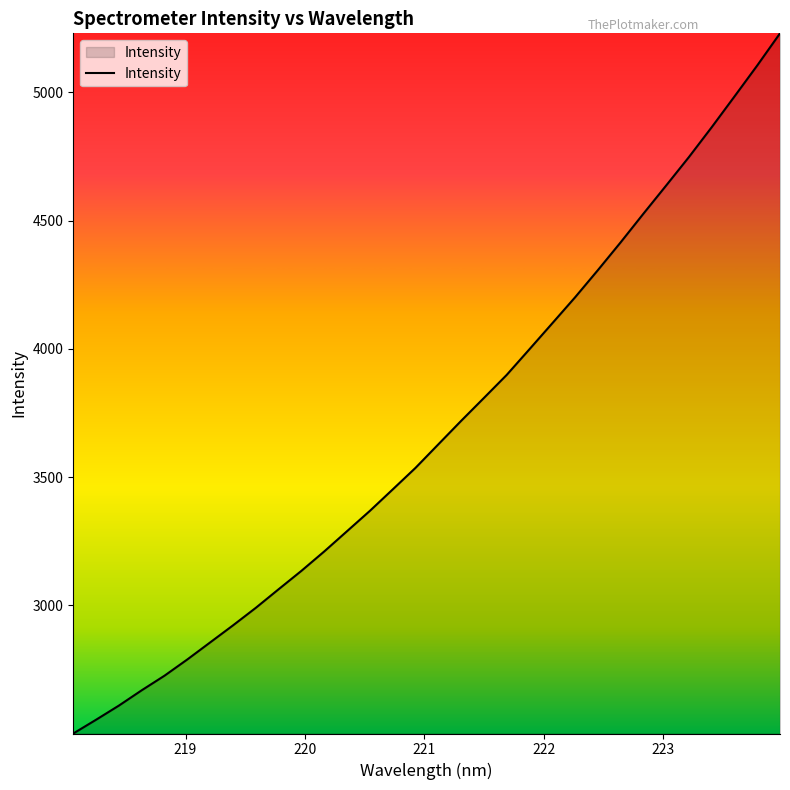

How many distinct data groups are displayed?

1